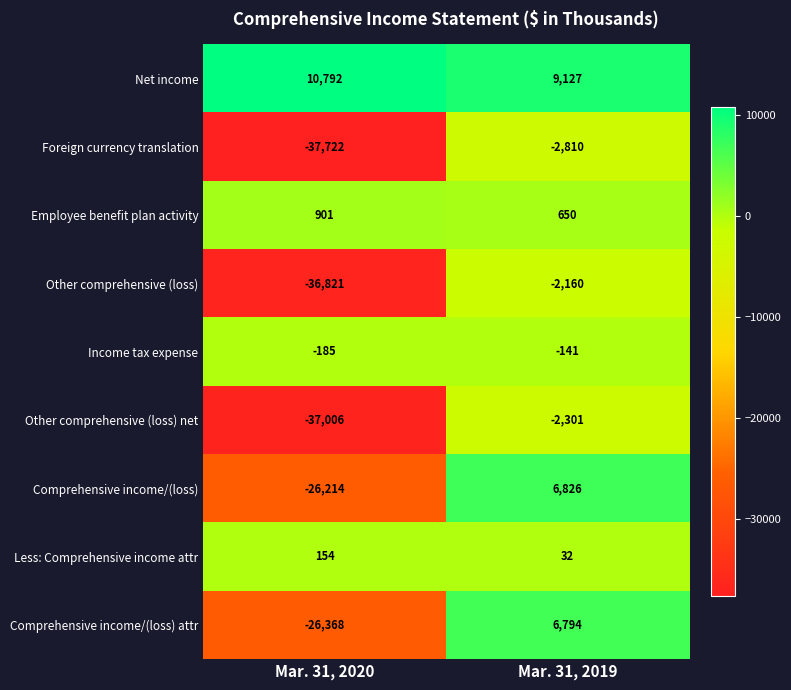

Reading left to right, extract all data points from this chart.

Net income: 10792	9127
Foreign currency translation: -37722	-2810
Employee benefit plan activity: 901	650
Other comprehensive (loss): -36821	-2160
Income tax expense: -185	-141
Other comprehensive (loss) net: -37006	-2301
Comprehensive income/(loss): -26214	6826
Less: Comprehensive income attr: 154	32
Comprehensive income/(loss) attr: -26368	6794